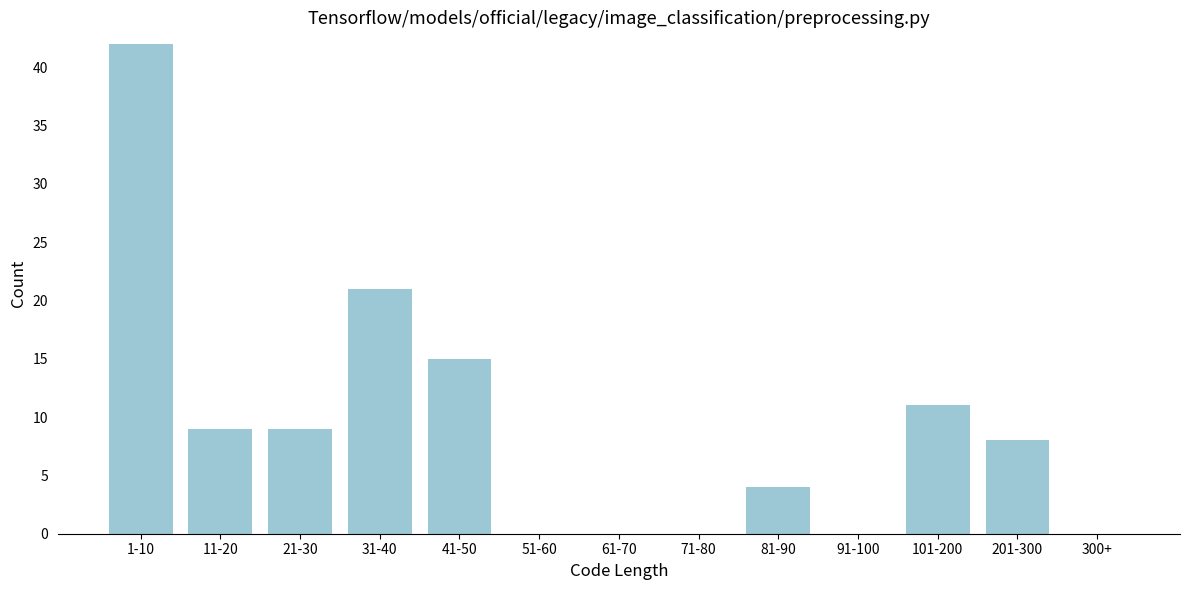

Reading left to right, what are all the values shown in this chart?

1-10=42	11-20=9	21-30=9	31-40=21	41-50=15	51-60=0	61-70=0	71-80=0	81-90=4	91-100=0	101-200=11	201-300=8	300+=0